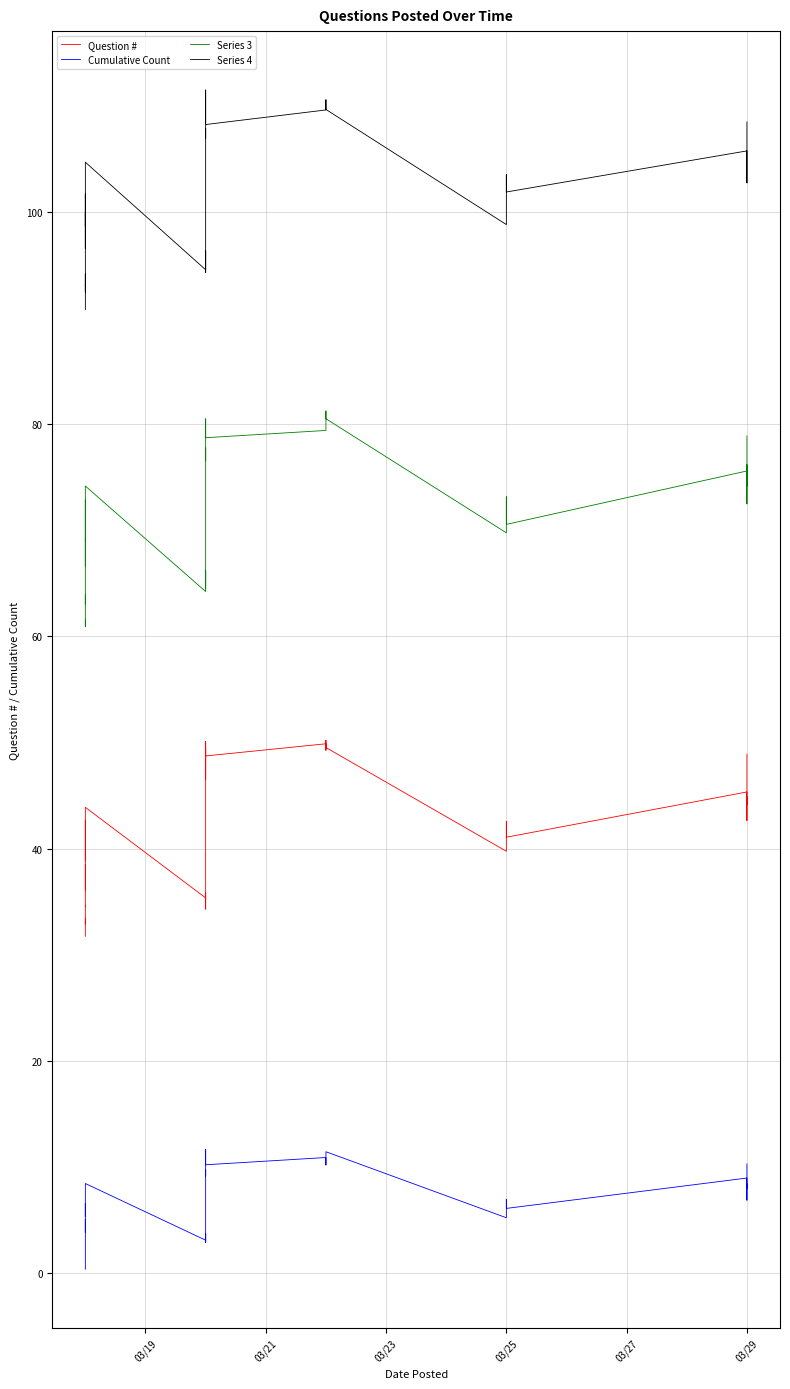

Which series has the largest total across all categories?

Series 4